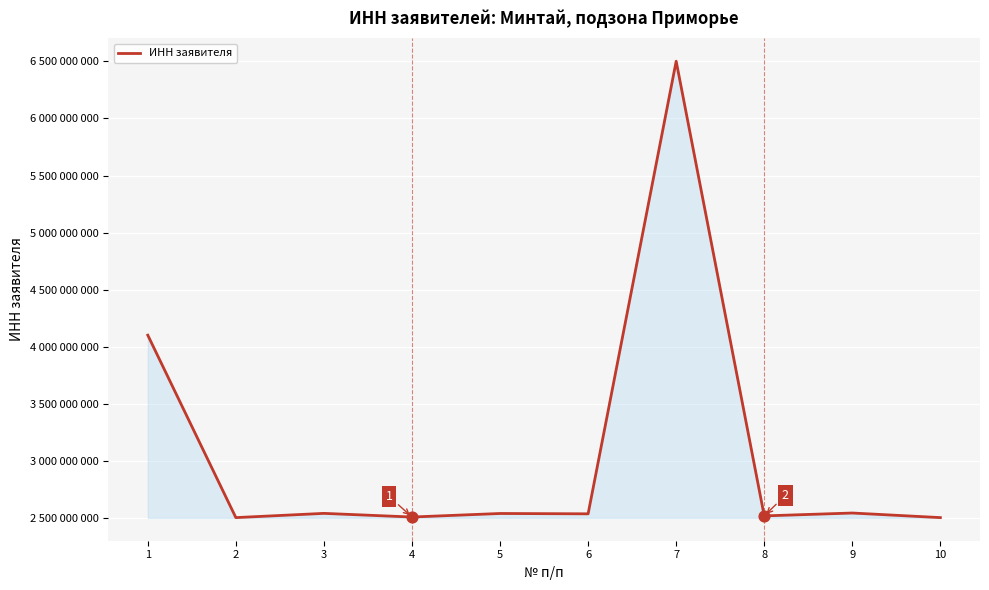

Which has a higher value, 1 or 6?

1